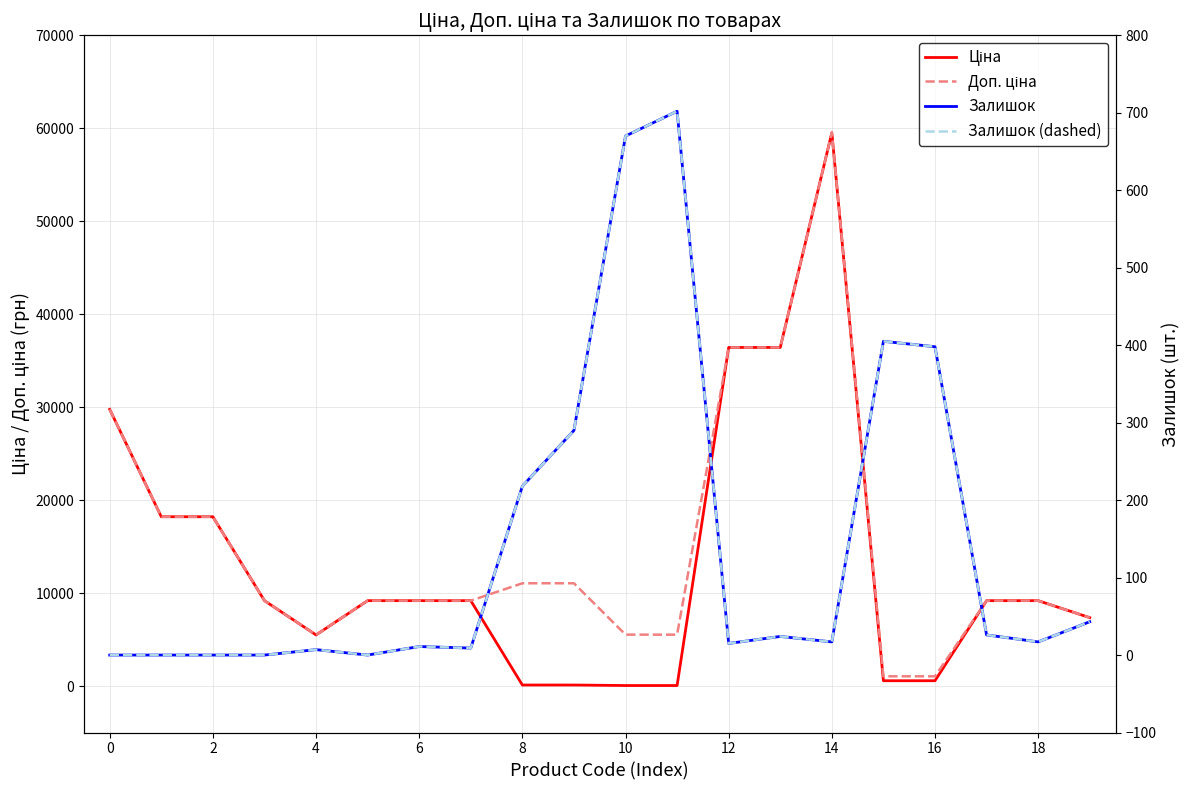

The value of Ціна at 12 is 8636.5. True or false?

False